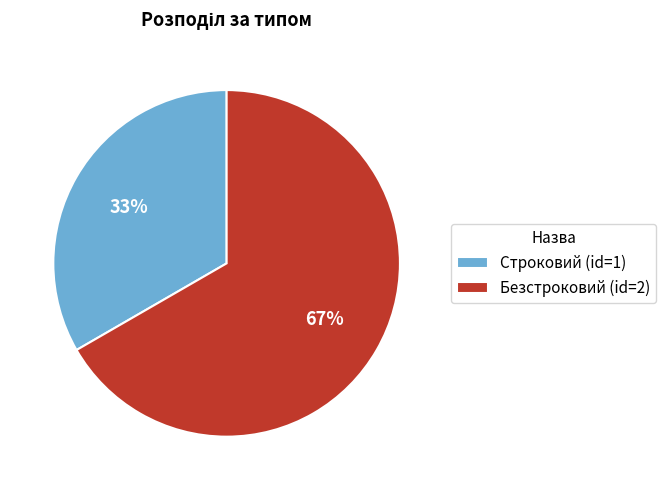

What is the ratio of the value at Строковий (id=1) to the value at Безстроковий (id=2)?

0.5